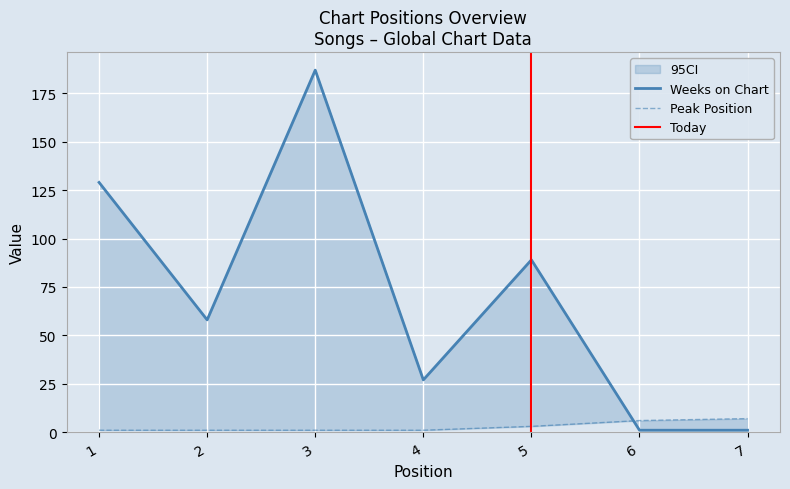

What is the maximum value shown in the chart?

187